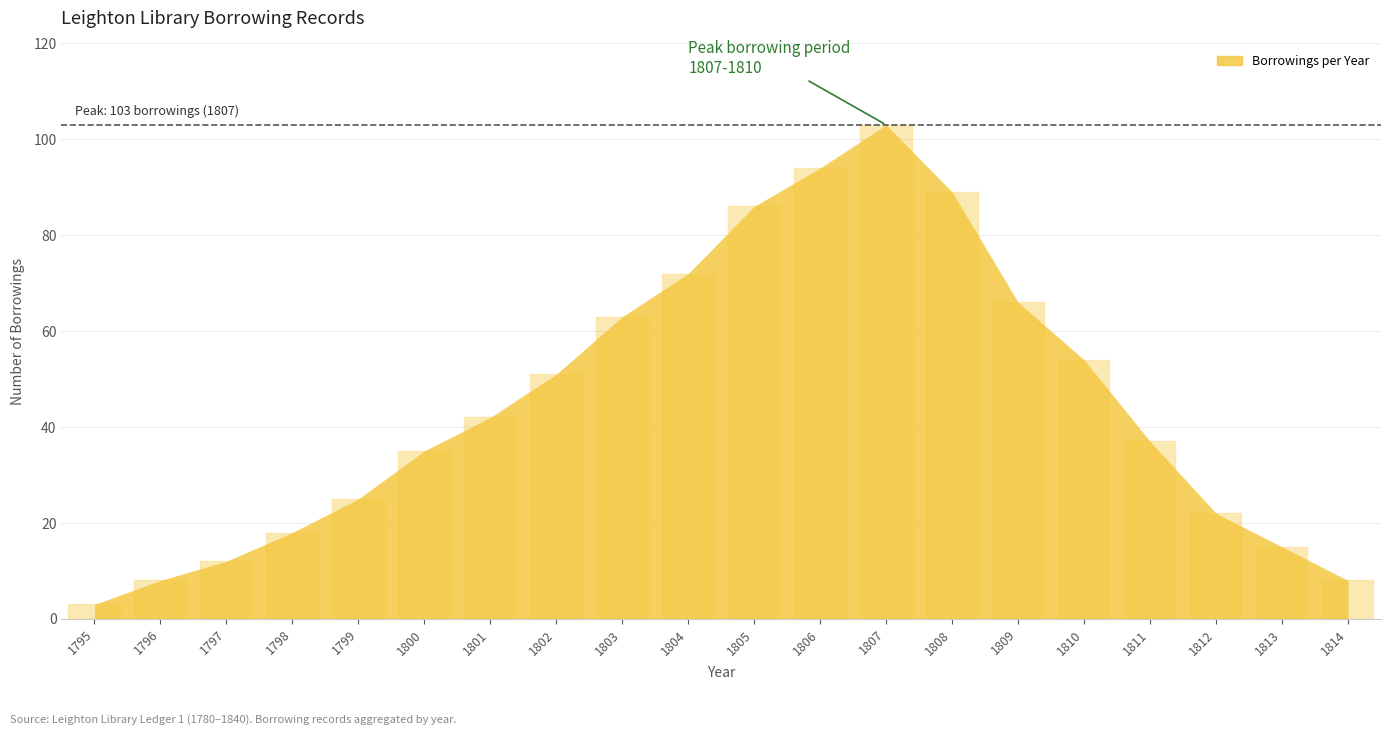

The value at 1801 is 69. True or false?

False